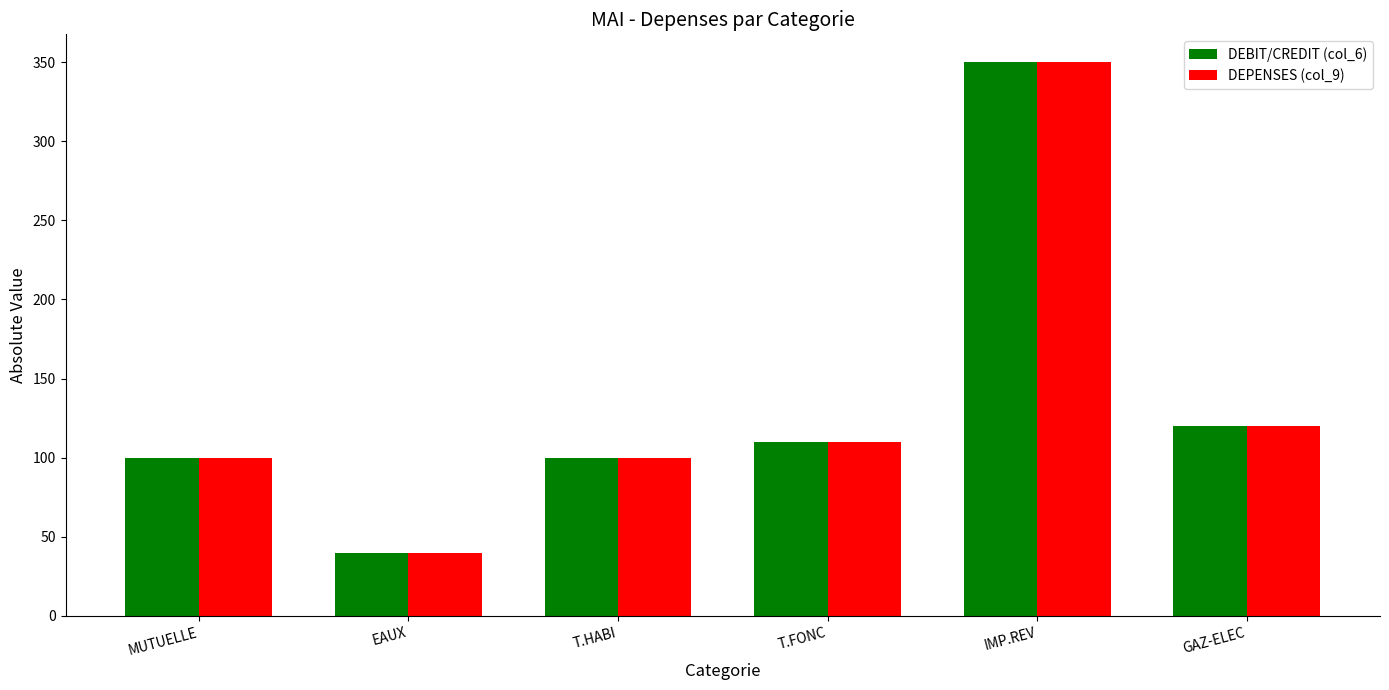

What is the average value of the DEPENSES (col_9) series?

137